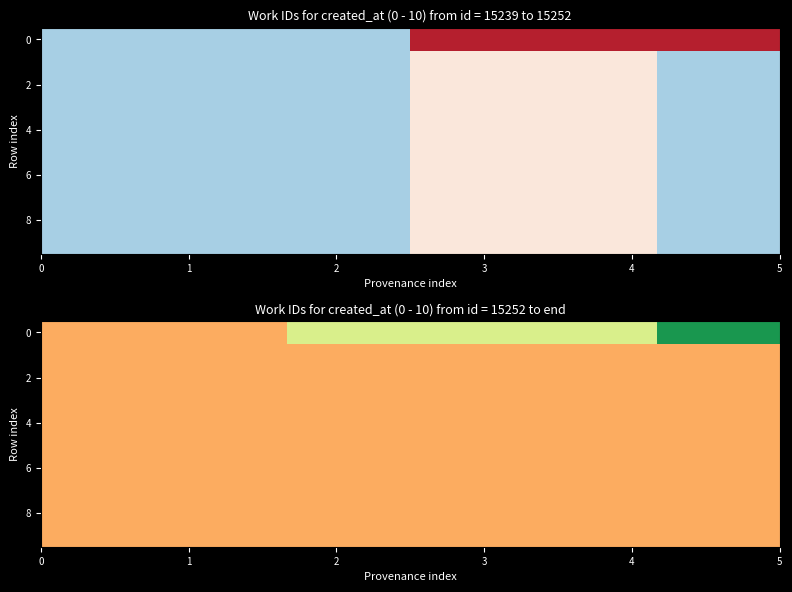

What is the average value of the 8 series?

5722.0